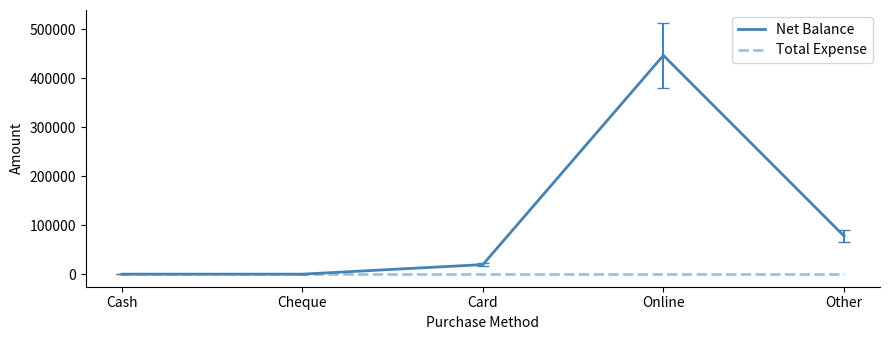

At which category is the sum across all series the highest?

Online